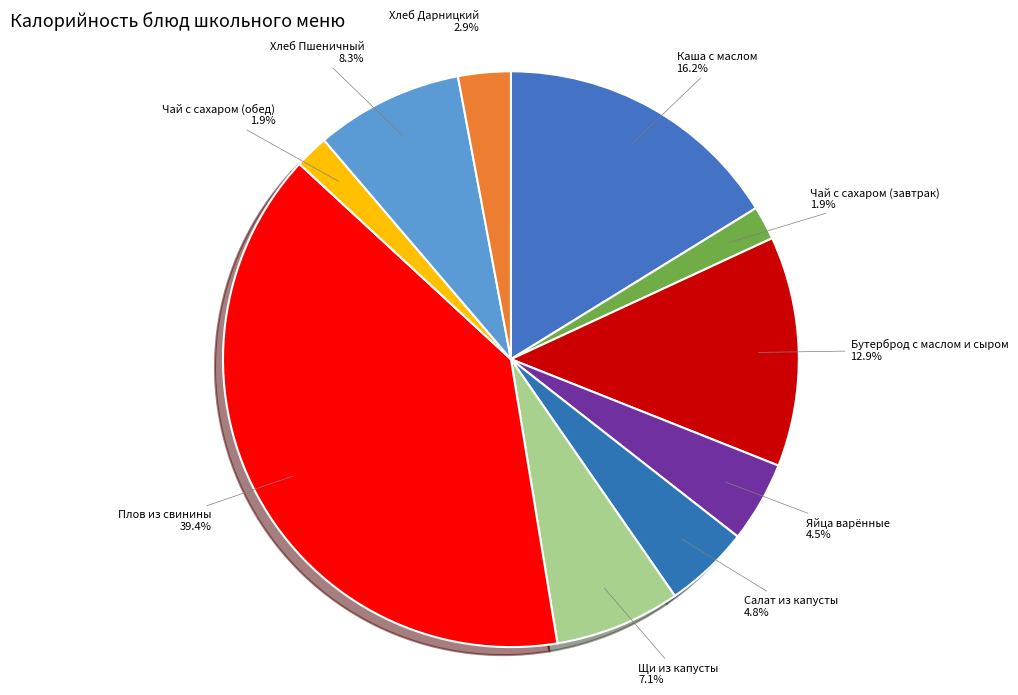

How much of the chart is everything except Яйца варённые?

95.5%